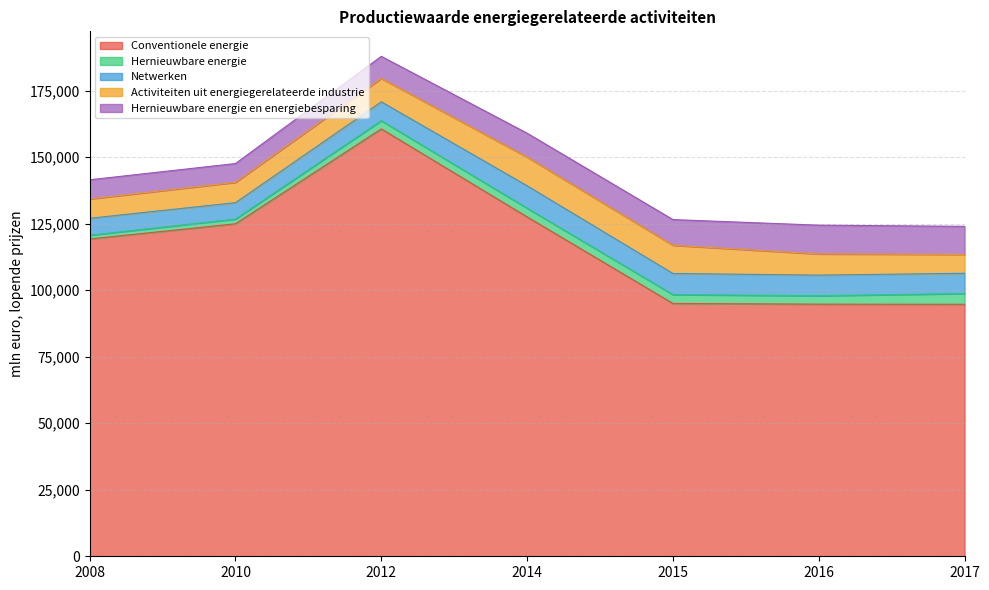

Reading left to right, transcribe all the data shown in this chart.

Conventionele energie: 119280	124970	160640	127560	95020	94760	94720
Hernieuwbare energie: 1390	1780	3090	3290	3330	3170	4030
Netwerken: 6370	6160	7090	8410	7950	7750	7620
Activiteiten uit energiegerelateerde industrie: 7270	7650	8800	10770	10600	7960	7100
Hernieuwbare energie en energiebesparing: 7200	7060	8290	8990	9650	10810	10540